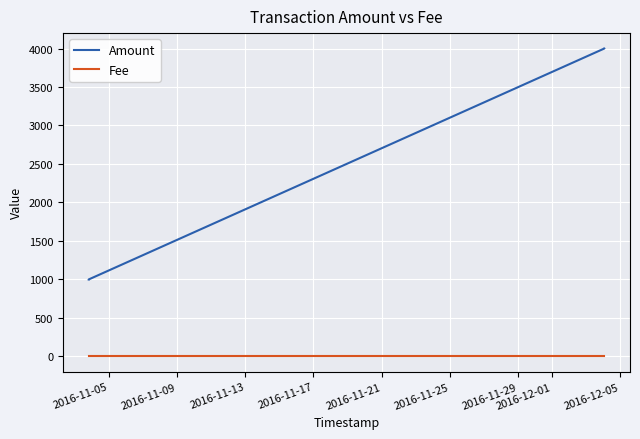

True or false: Amount and Fee cross at least once.

False